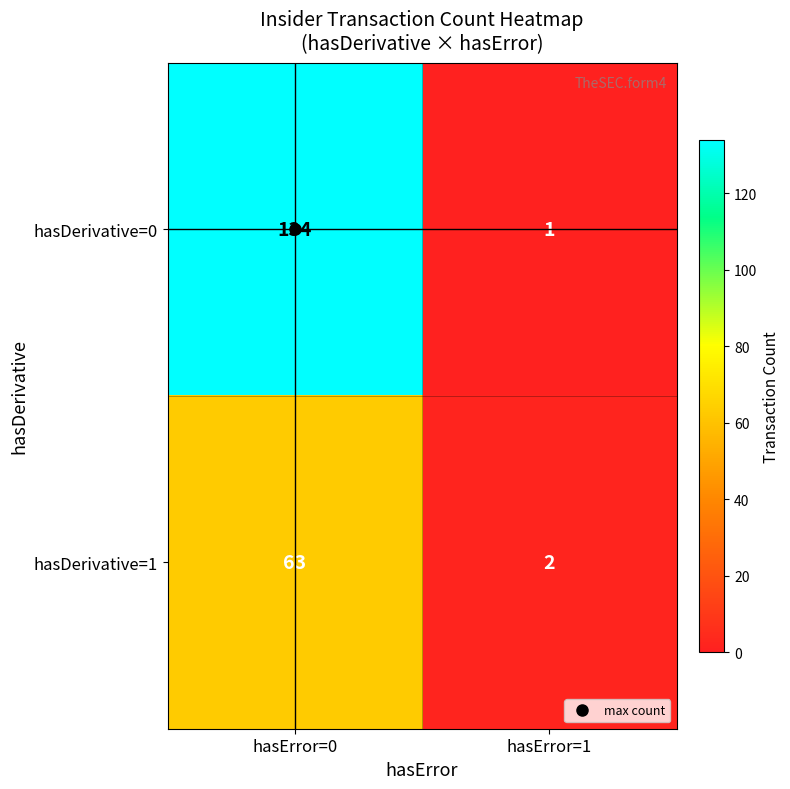

Rank the series by their average value, from lowest to highest.

hasDerivative=1, hasDerivative=0